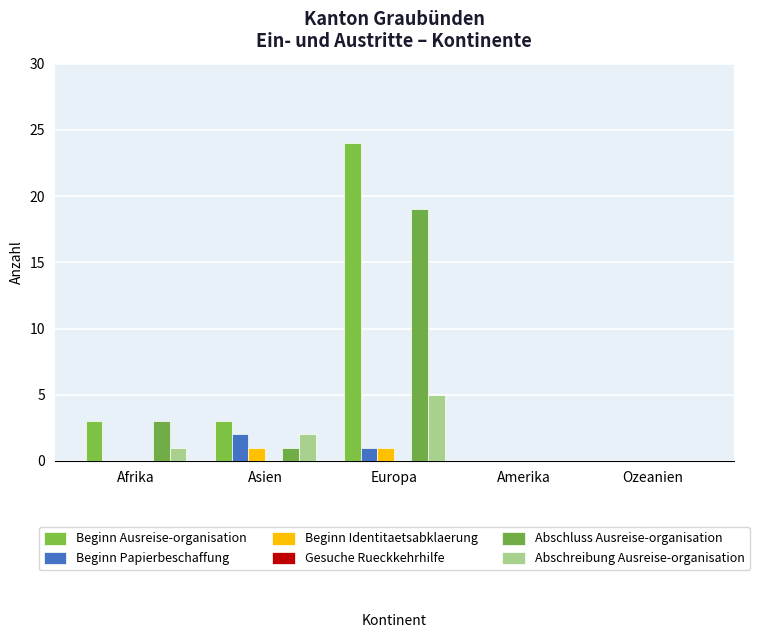

At which category does the chart reach its minimum across all series?

Amerika